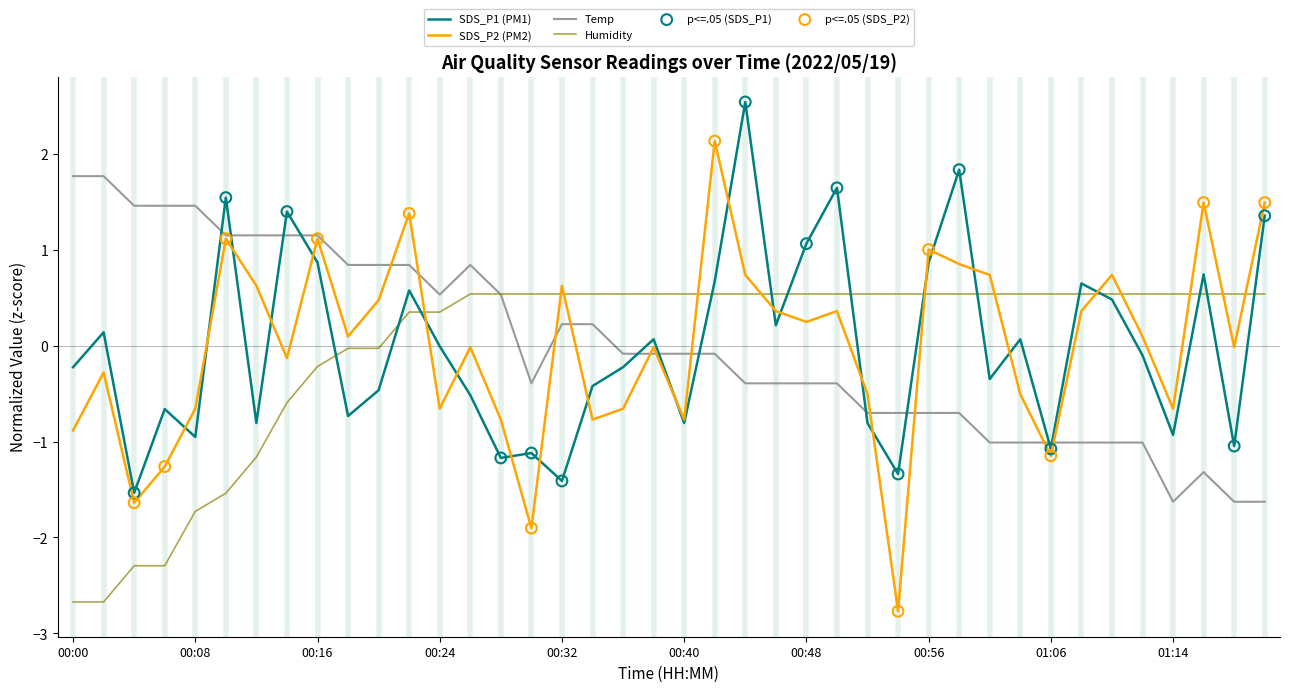

Which series has the largest range (max minus min)?

SDS_P2 (PM2)